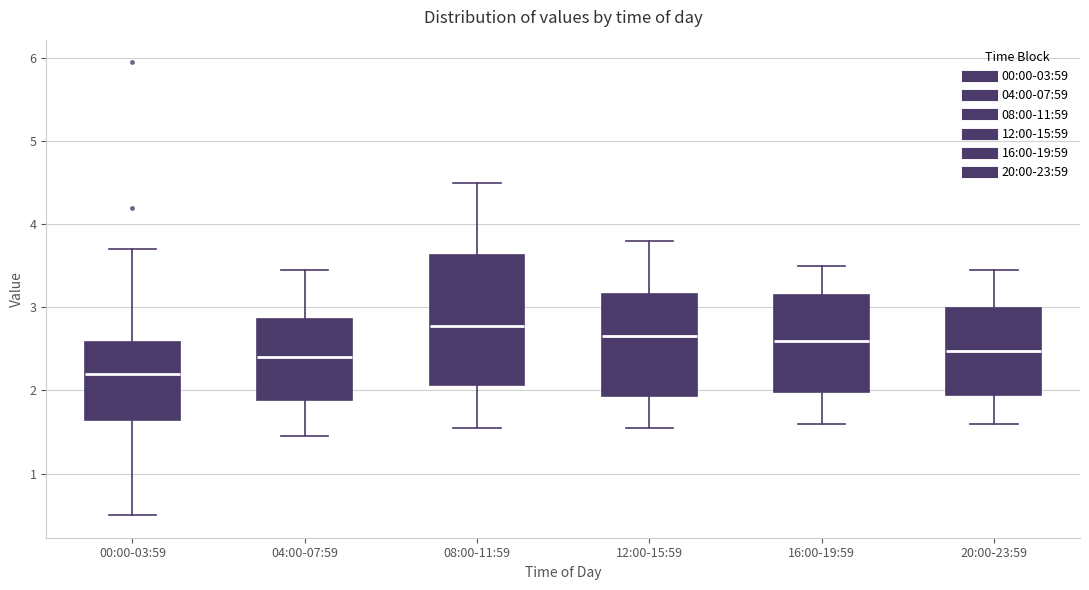

Which box has the lowest median line?

00:00-03:59